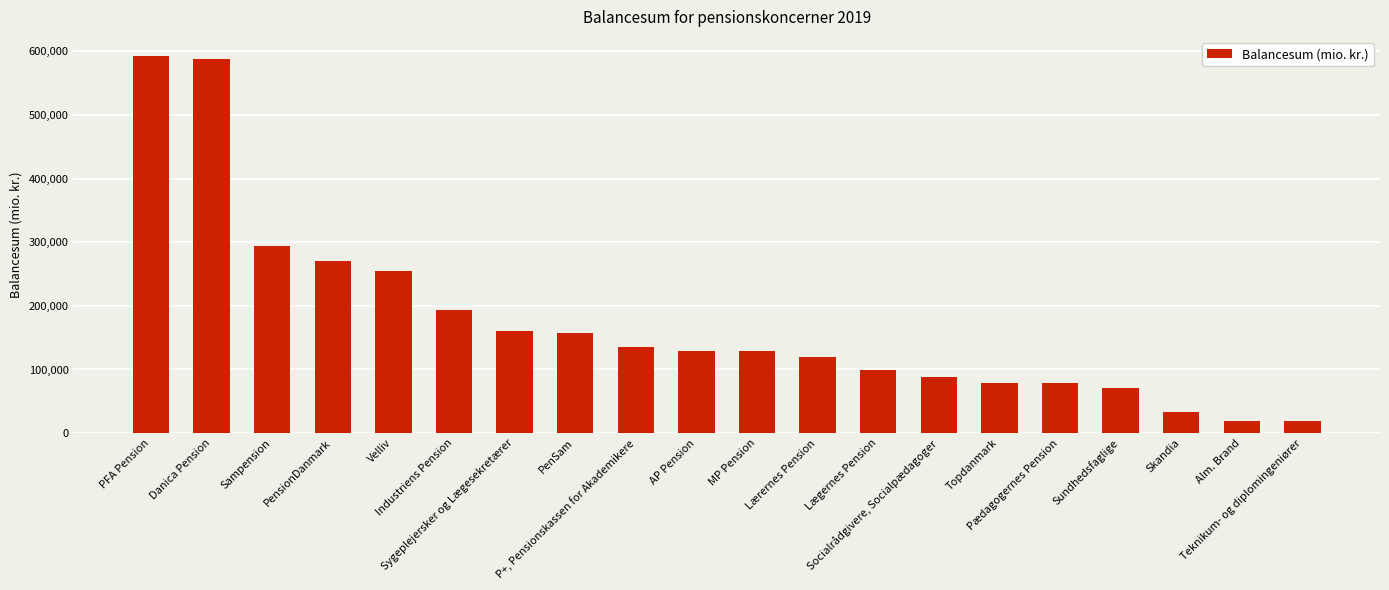

How many data points are less than 129628?

10